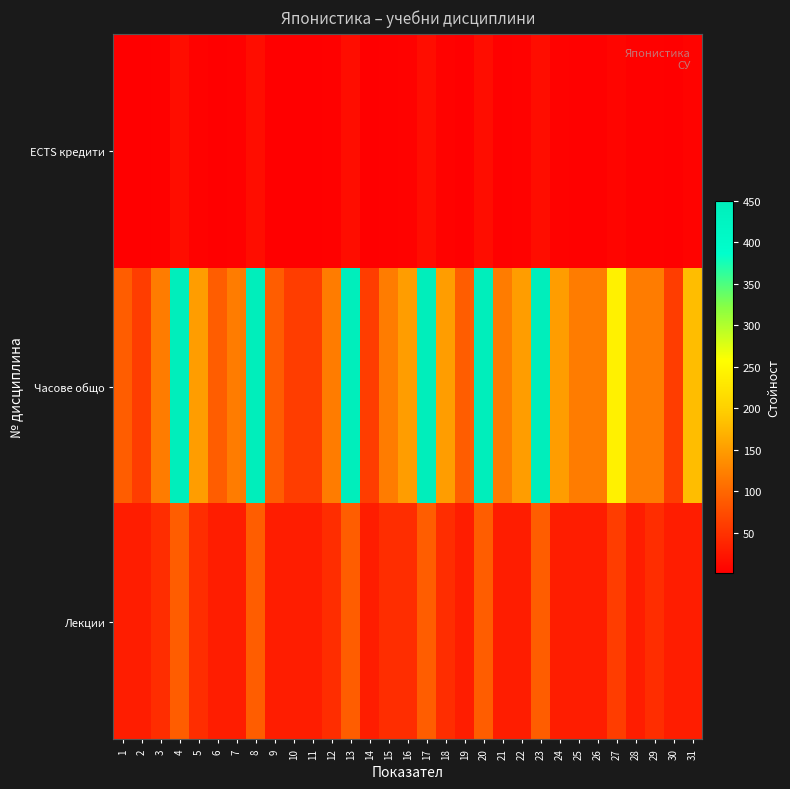

Reading right to left, transcribe all the data shown in this chart.

ECTS кредити: 31=6	30=2	29=4	28=4	27=8	26=4	25=4	24=5	23=15	22=5	21=4	20=15	19=3	18=5	17=15	16=5	15=4	14=2	13=15	12=4	11=2	10=2	9=3	8=15	7=4	6=3	5=5	4=15	3=4	2=2	1=3
Часове общо: 31=180	30=60	29=120	28=120	27=240	26=120	25=120	24=150	23=450	22=150	21=120	20=450	19=90	18=150	17=450	16=150	15=120	14=60	13=450	12=120	11=60	10=60	9=90	8=450	7=120	6=90	5=150	4=450	3=120	2=60	1=90
Лекции: 31=30	30=30	29=45	28=30	27=60	26=30	25=30	24=30	23=90	22=30	21=30	20=90	19=30	18=45	17=90	16=45	15=45	14=30	13=90	12=45	11=30	10=30	9=30	8=90	7=30	6=30	5=45	4=90	3=45	2=30	1=30